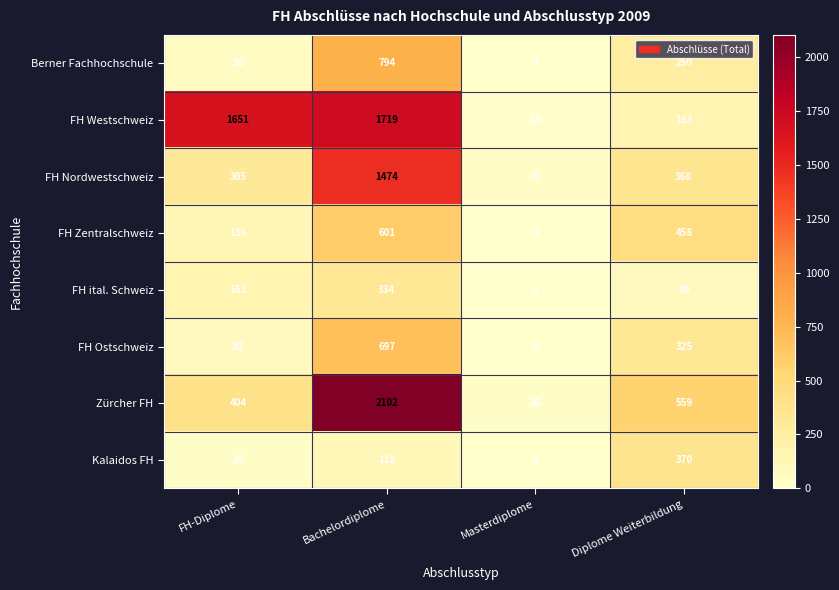

The value of FH ital. Schweiz at Masterdiplome is 2. True or false?

False